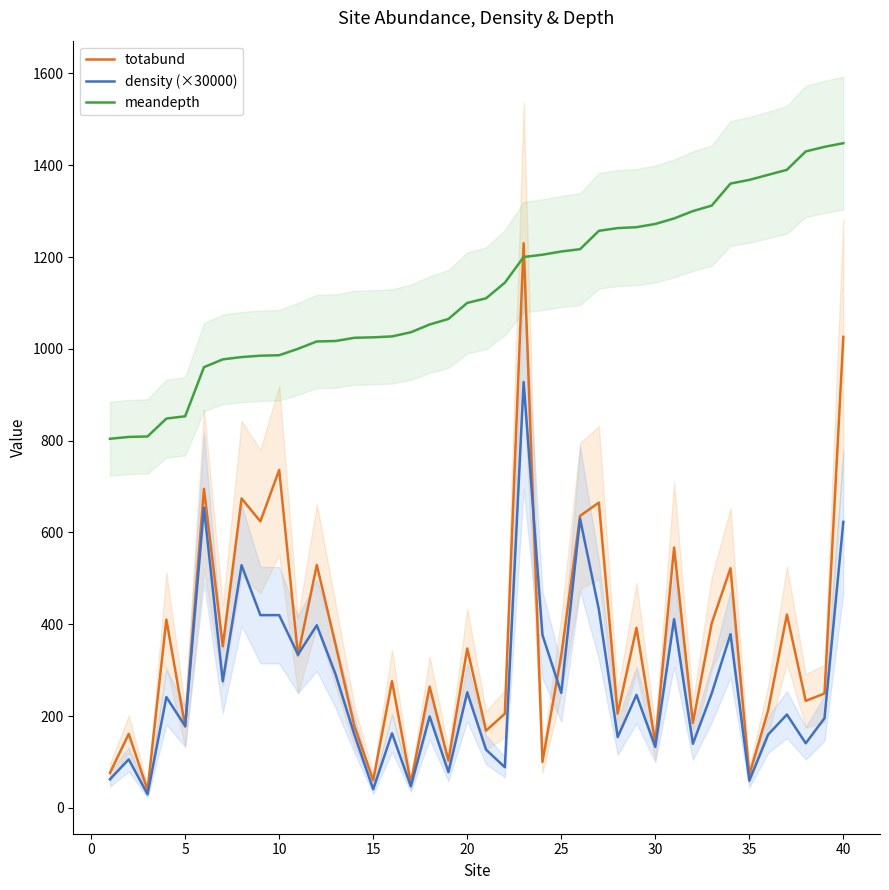

True or false: meandepth and density (×30000) intersect in this chart.

False